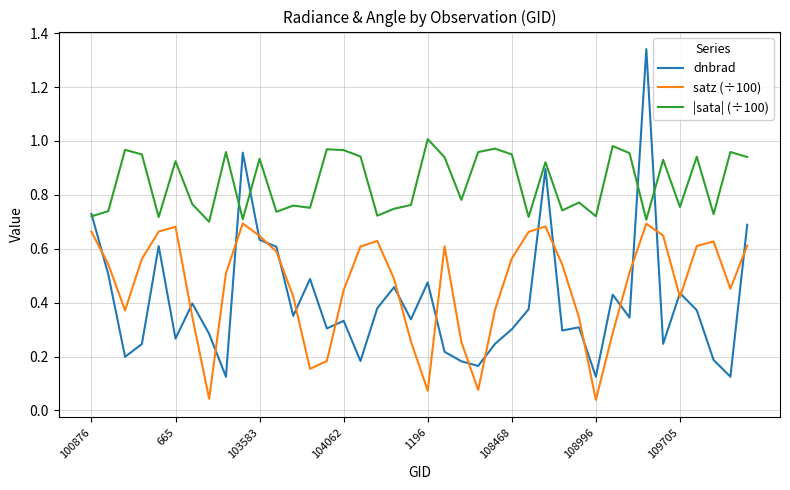

Which series has the largest total across all categories?

|sata| (÷100)